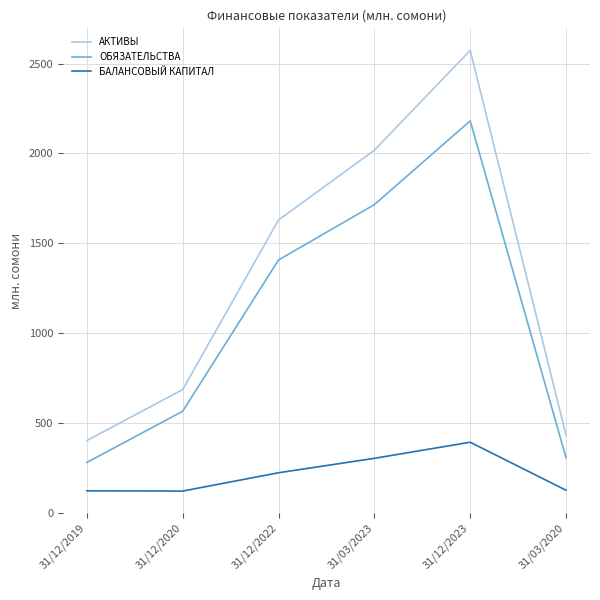

At which label does ОБЯЗАТЕЛЬСТВА reach its peak?

31/12/2023